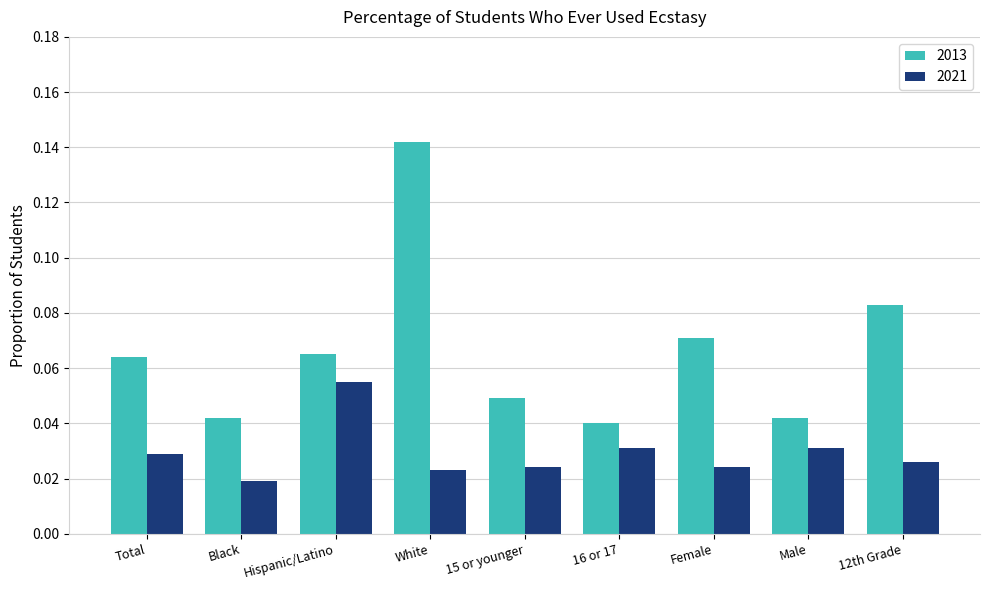

Where is 2013 nearest to the value 0?

16 or 17